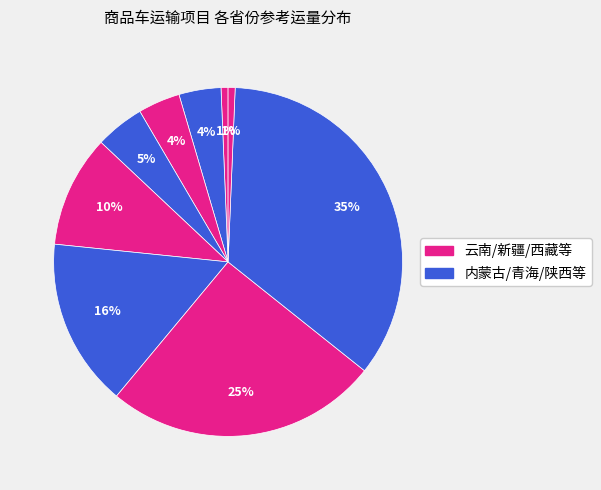

Rank the categories by value from highest to lowest.

云南, 新疆, 西藏, 陕西, 青海, 内蒙古(东）, 内蒙古(西）, 甘肃, 宁夏